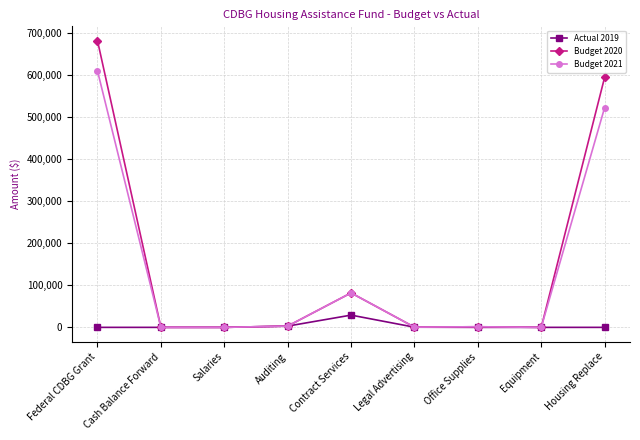

What is the value of the Budget 2021 point at the 5th from the left?

82000.0